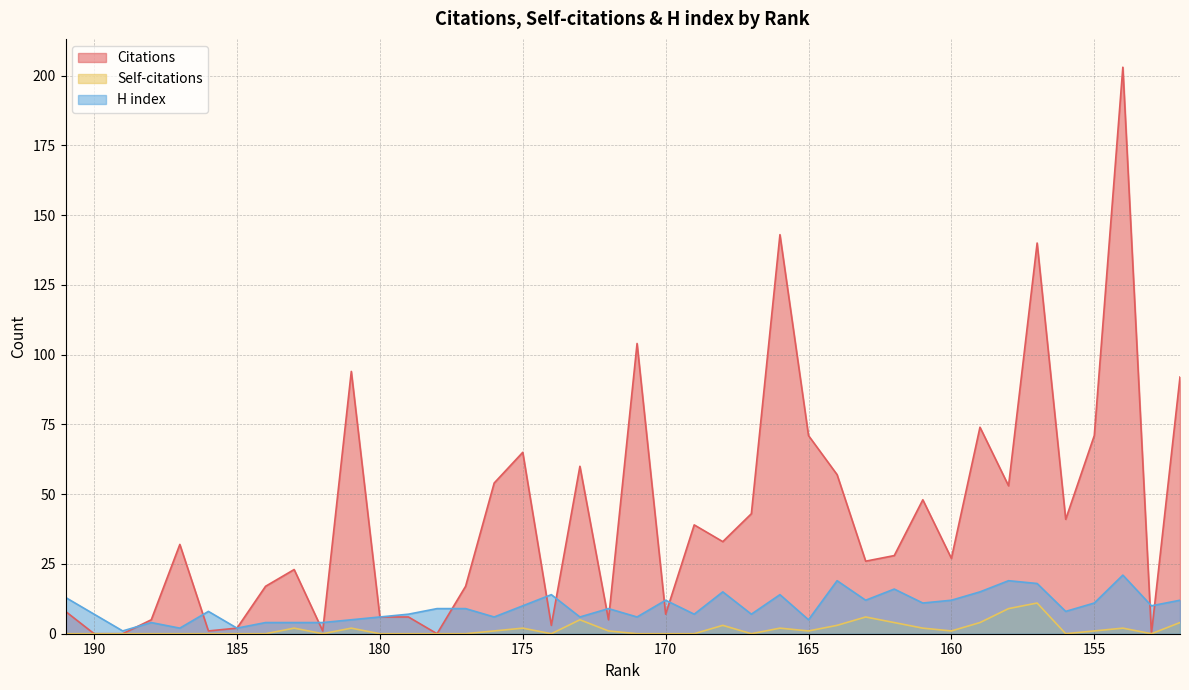

List the labels in order of Self-citations value, largest first.

157, 158, 163, 173, 162, 159, 152, 168, 164, 183, 181, 175, 166, 161, 154, 176, 172, 165, 160, 155, 191, 190, 189, 188, 187, 186, 185, 184, 182, 180, 179, 178, 177, 174, 171, 170, 169, 167, 156, 153